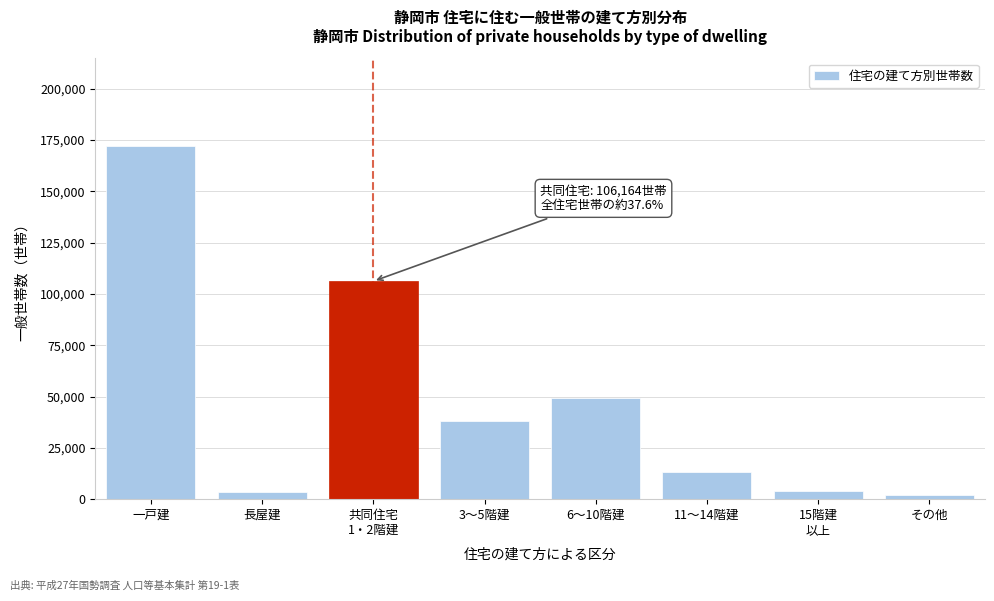

Approximately how many times larger is the value at 11～14階建 compared to 3～5階建?

0.3